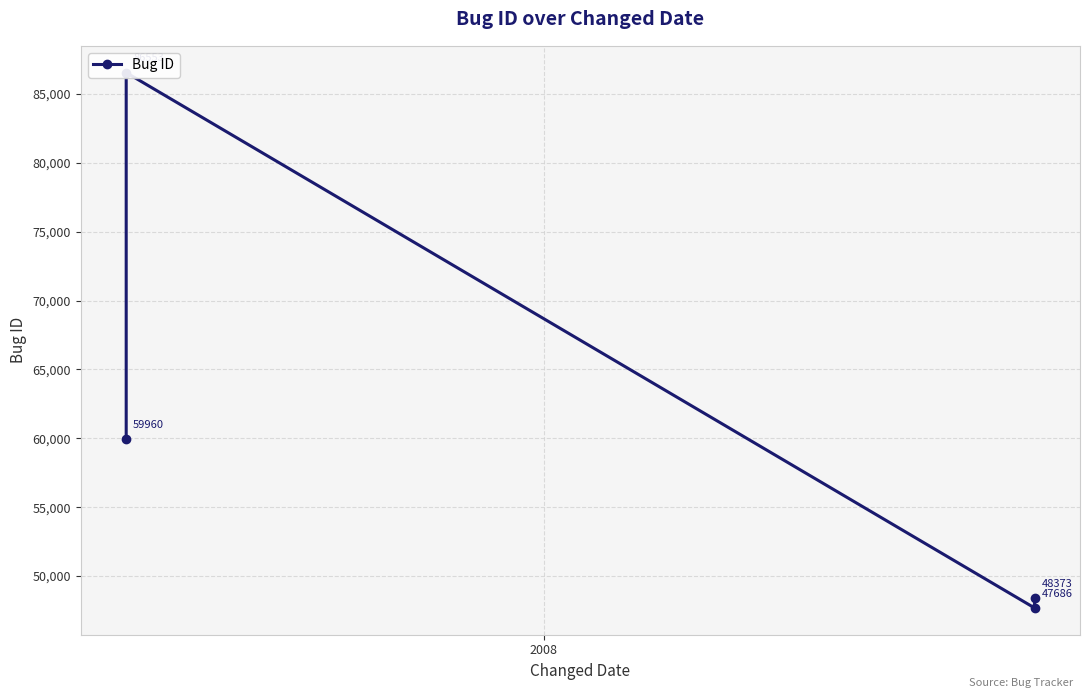

How many interior local peaks (higher than both neighbors) does the data have?

1